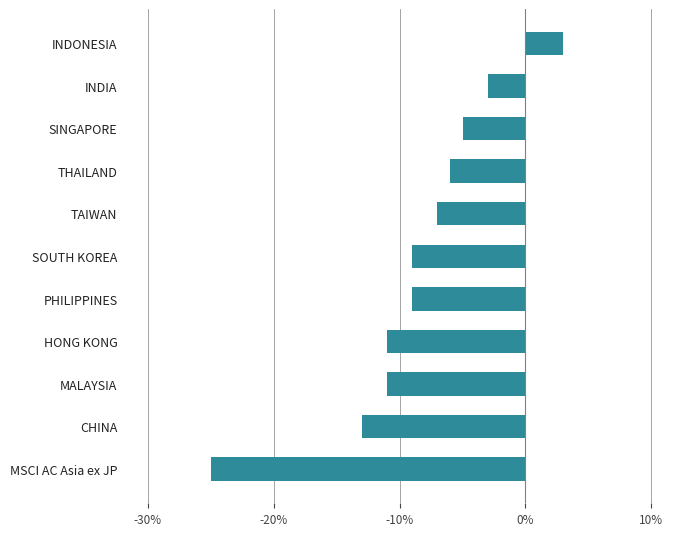

The value at SINGAPORE is -5. True or false?

True